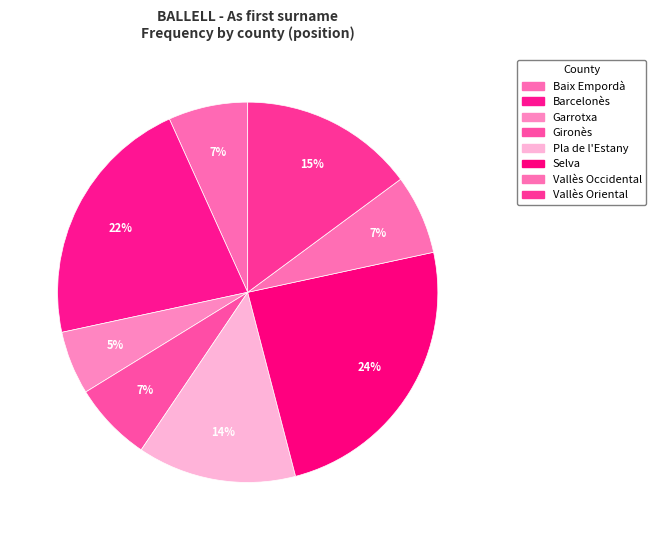

Does any single category account for the majority?

No